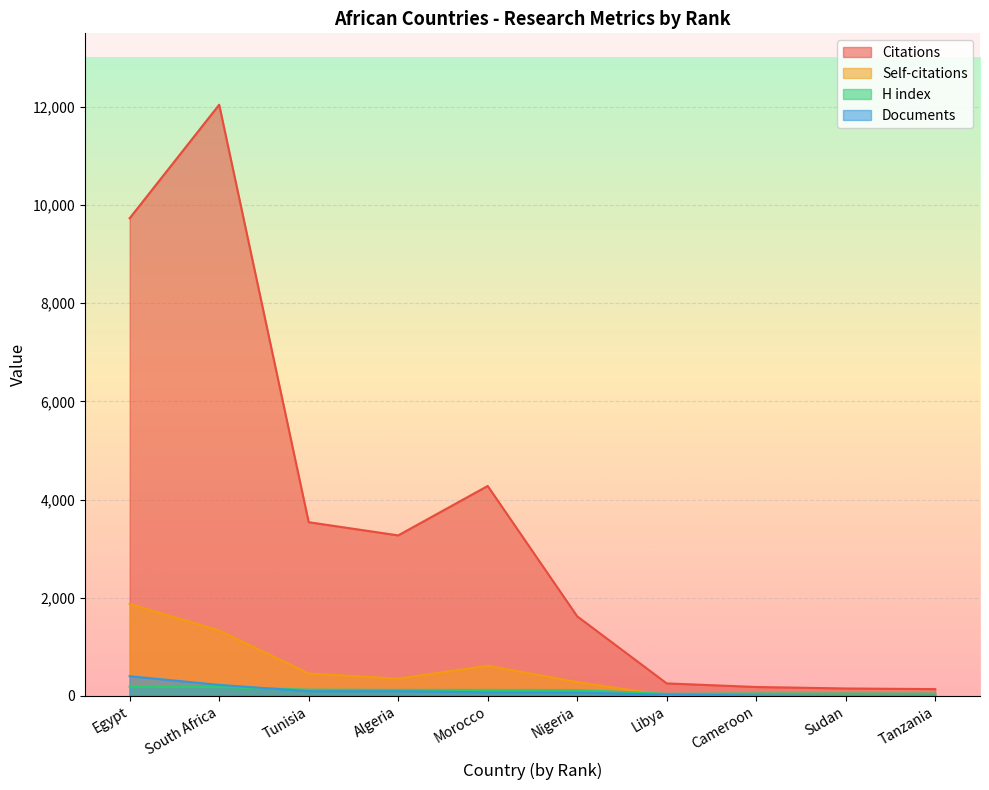

Between Tunisia and Cameroon, which series saw the biggest shift?

Citations